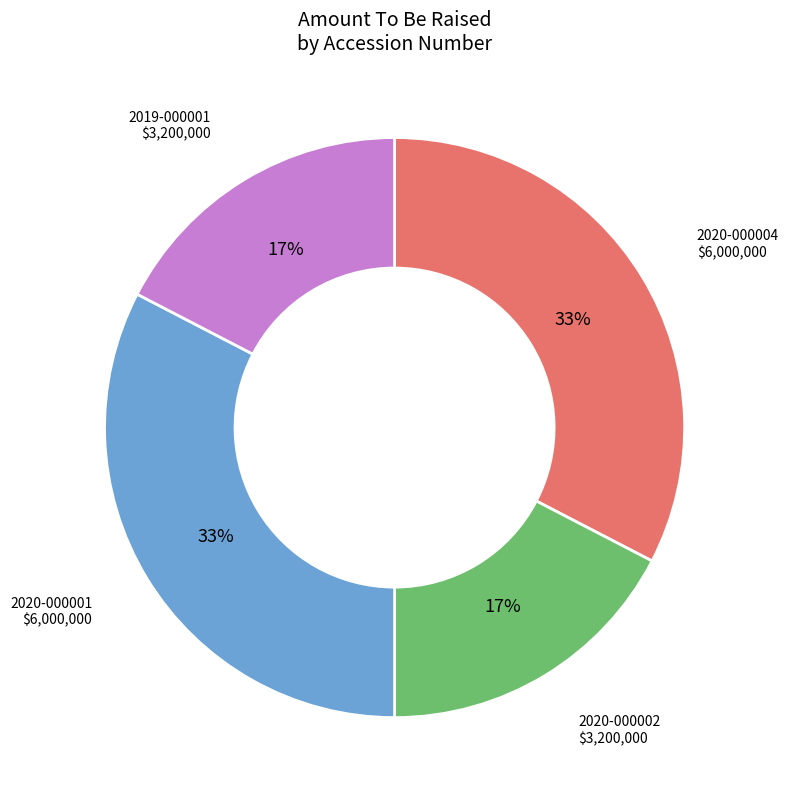

Is there a majority slice in this chart?

No